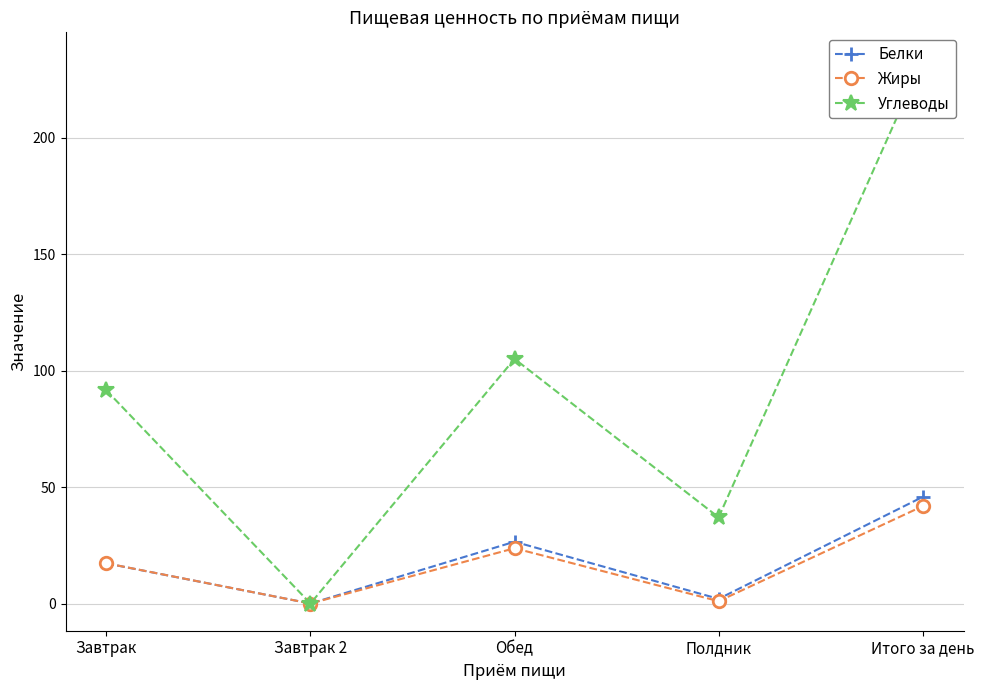

How many lines are shown in the chart?

3